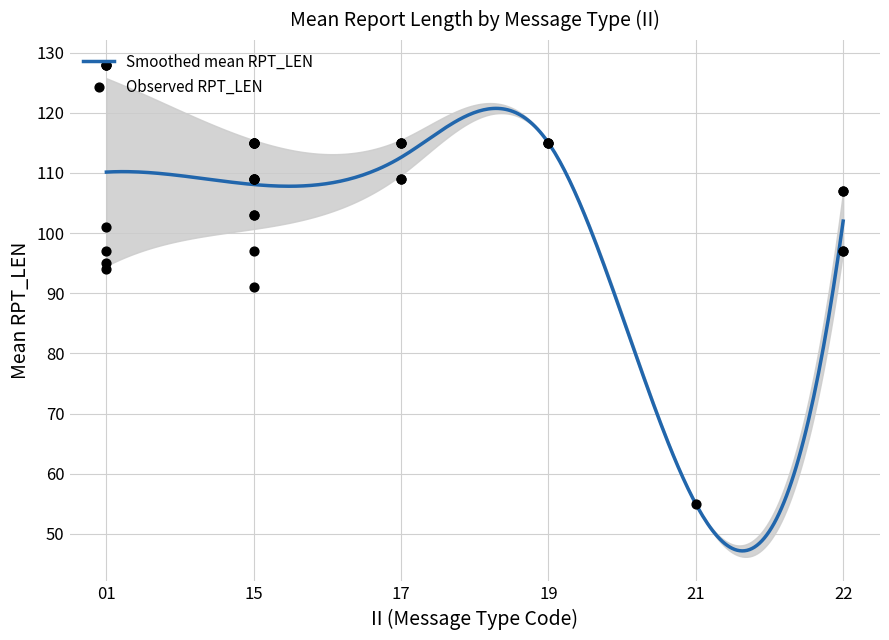

Which series contains the highest Y value?

RPT_LEN